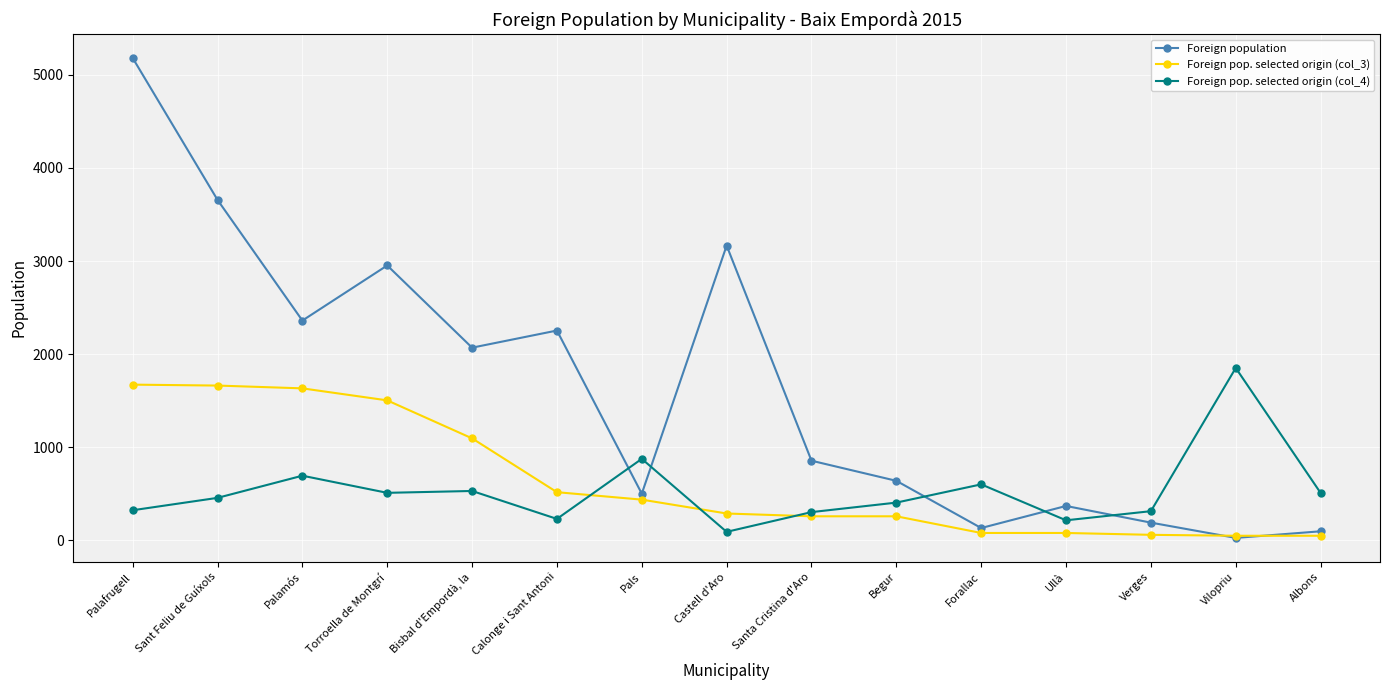

What is the difference between the Foreign population values at Castell d'Aro and Sant Feliu de Guíxols?

491